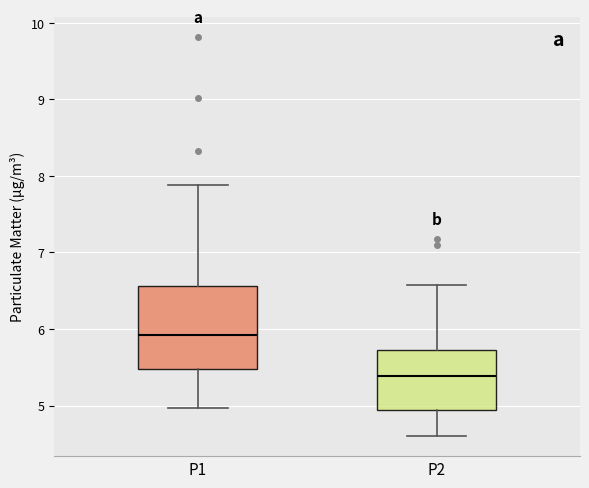

Reading left to right, transcribe this box plot: for each box, give where its median line is, the range the box spans, and where its two whiskers end, as read against the y-axis. The values are not printed on the chart, so give them approximately, as read against the axis.

P1: median 5.9, box 5.5 to 6.6, whiskers 5.0 to 7.9
P2: median 5.4, box 4.9 to 5.7, whiskers 4.6 to 6.6